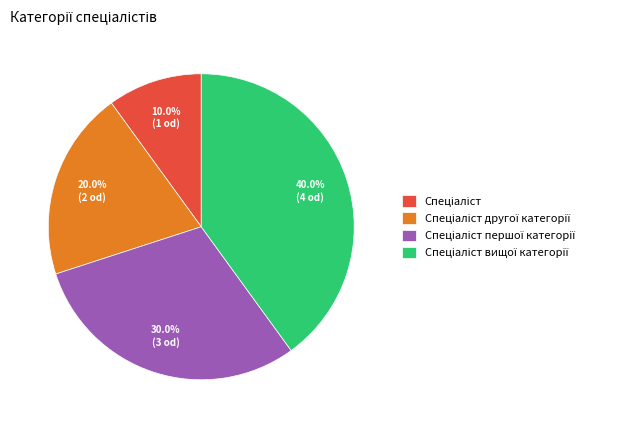

Does any single category account for the majority?

No